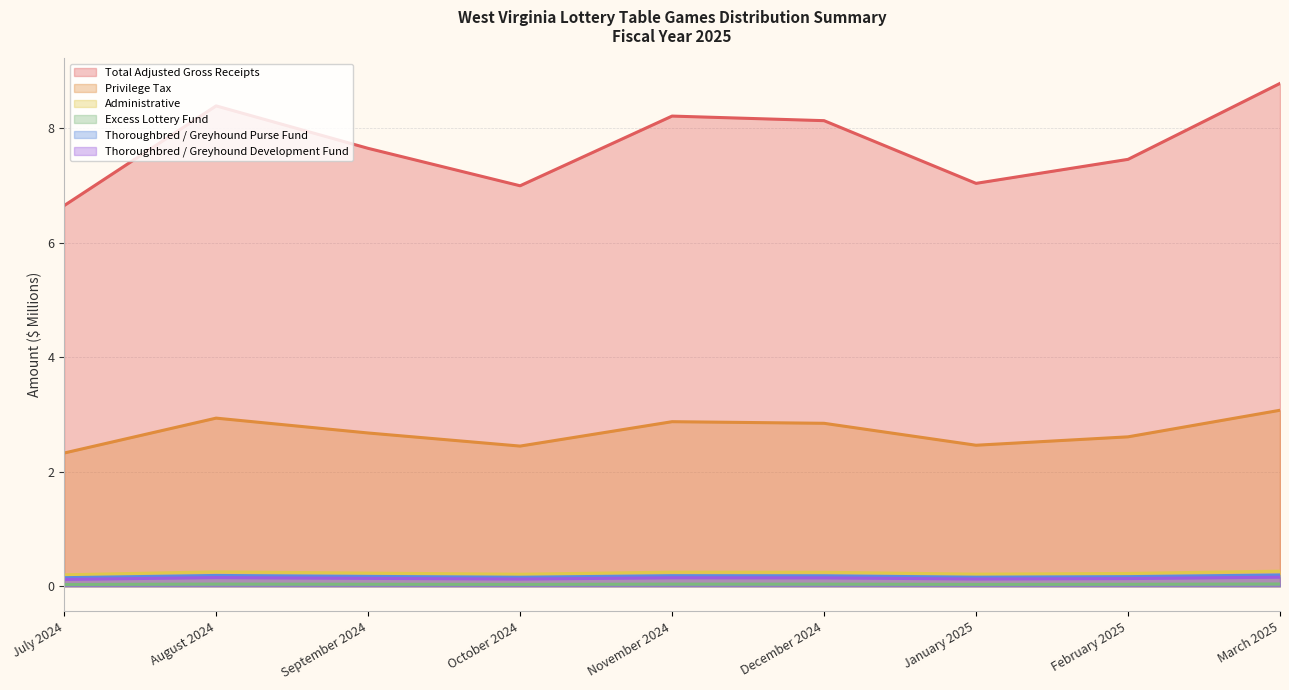

True or false: Total Adjusted Gross Receipts has more than 0 points higher than both neighbors.

True